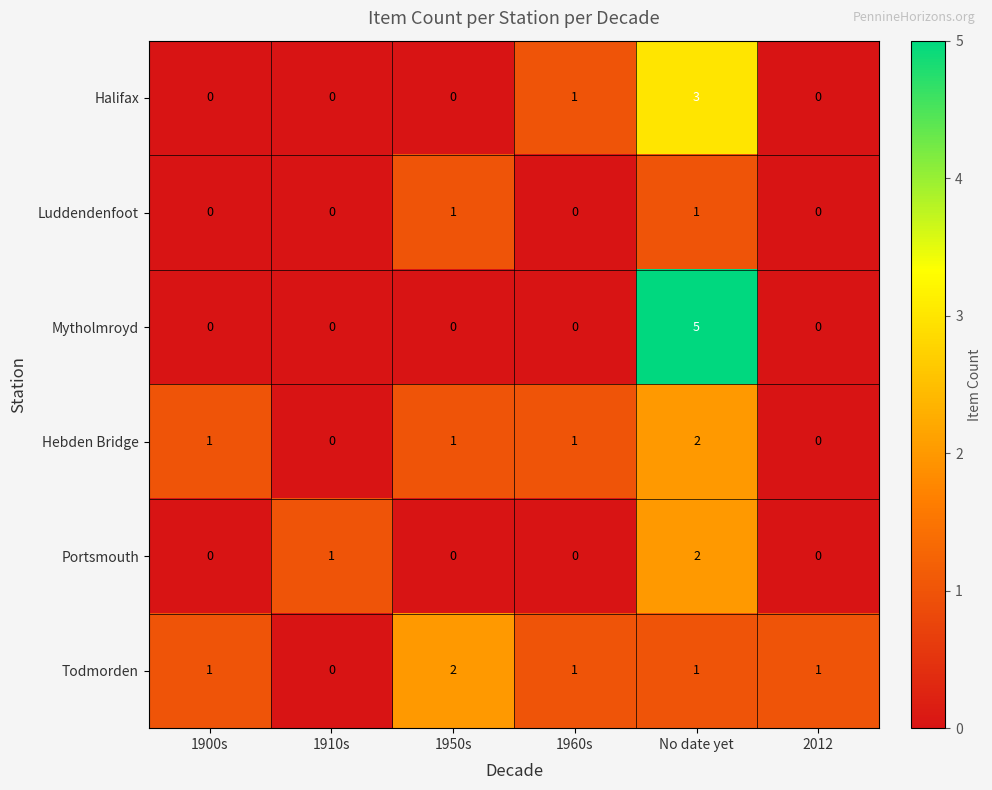

Which series has the widest spread of values?

Mytholmroyd